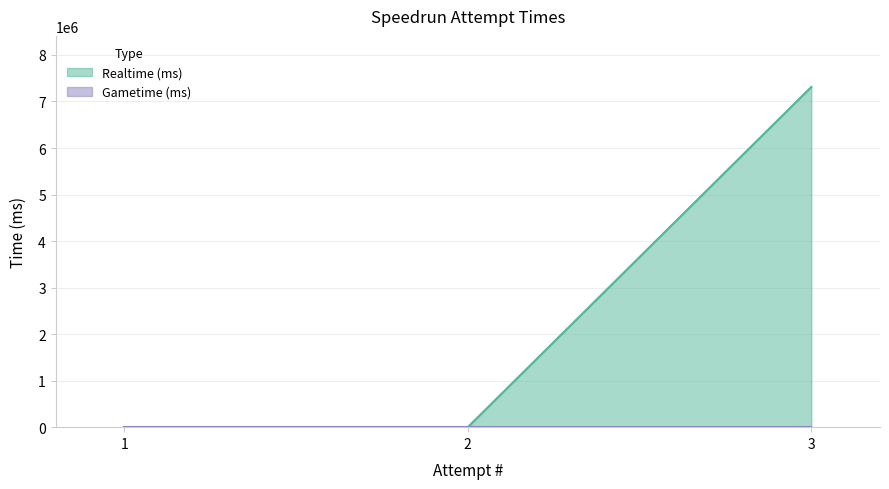

Is it true that the value at 3 is 11098022?

False